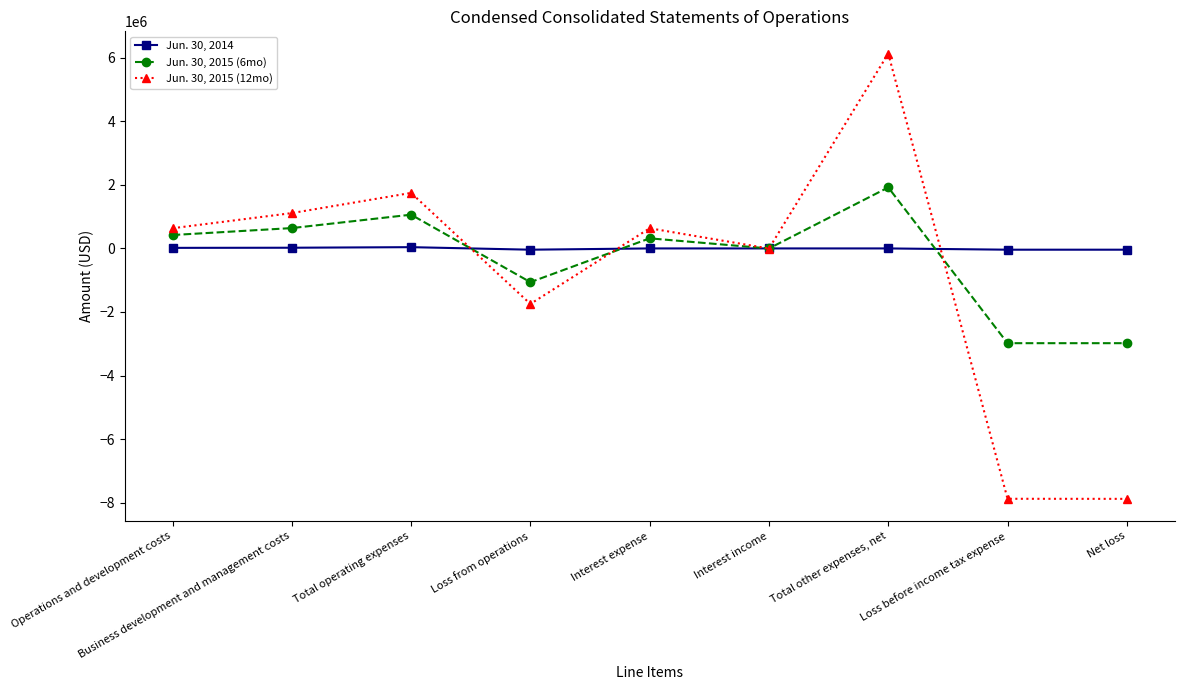

What are all the series names shown in the legend?

Jun. 30, 2014, Jun. 30, 2015 (6mo), Jun. 30, 2015 (12mo)